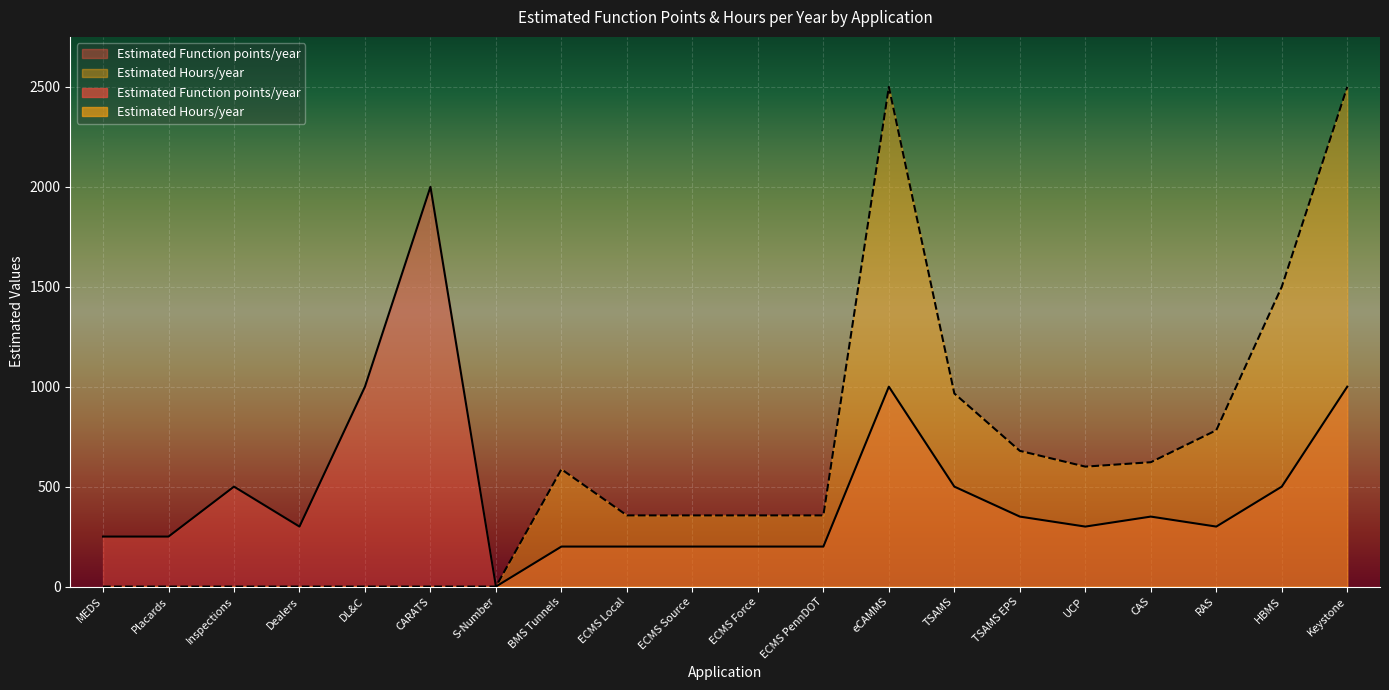

Which has a higher value, Dealers or eCAMMS?

eCAMMS